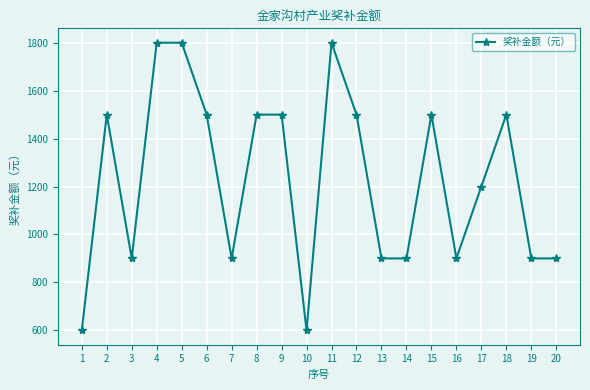

Reading left to right, extract all data points from this chart.

1=600	2=1500	3=900	4=1800	5=1800	6=1500	7=900	8=1500	9=1500	10=600	11=1800	12=1500	13=900	14=900	15=1500	16=900	17=1200	18=1500	19=900	20=900